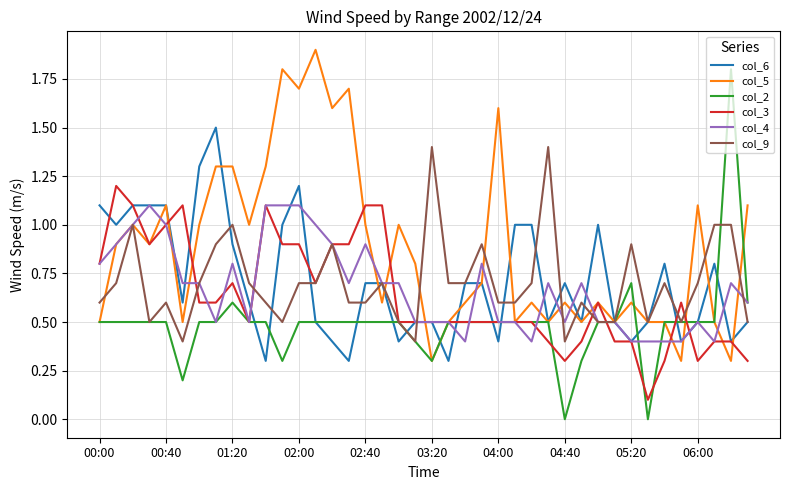

What is the highest value of the col_6 series?

1.5